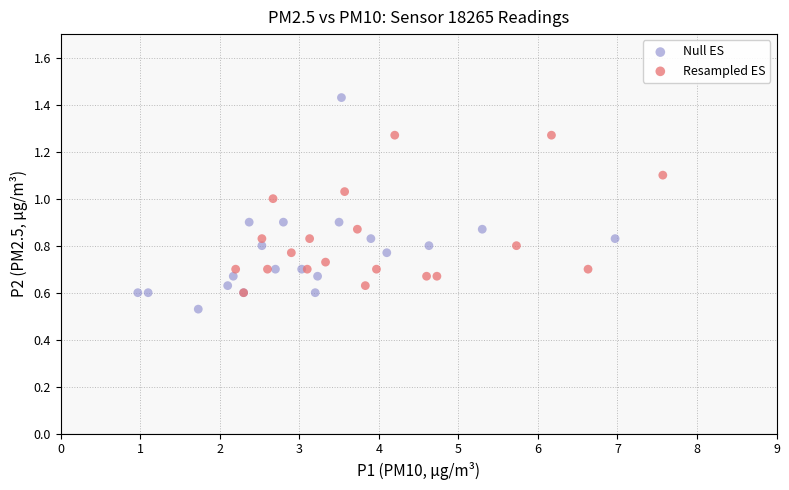

Which series contains the lowest Y value?

Null ES